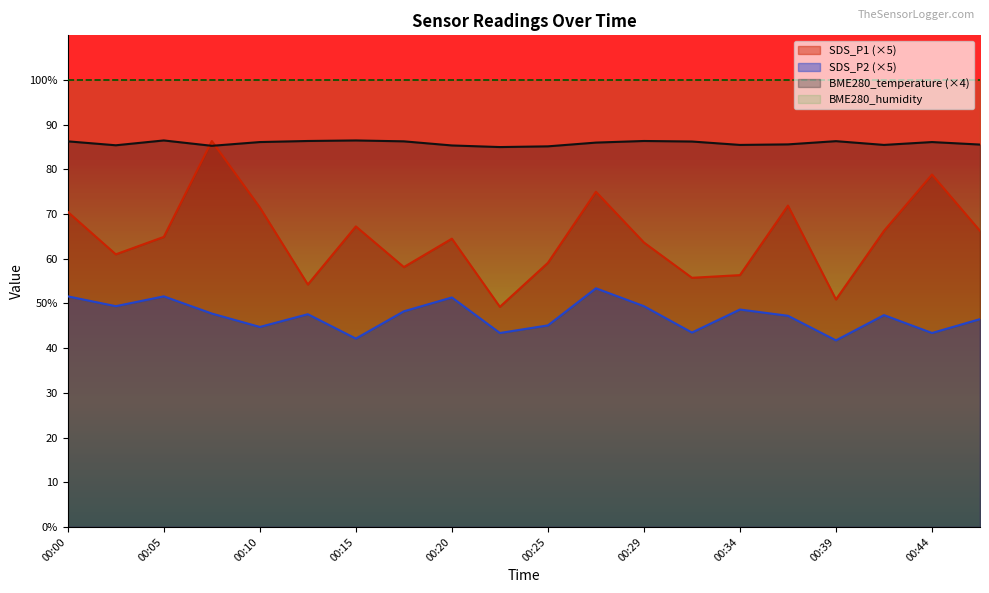

Which has a higher value, 00:32 or 00:34?

00:34